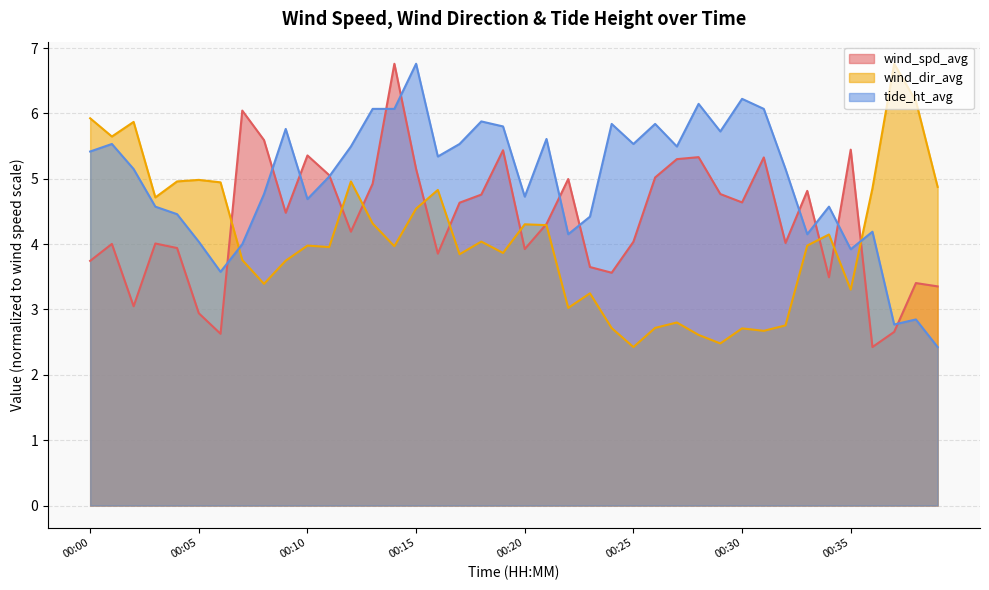

How many series are shown in this chart?

3